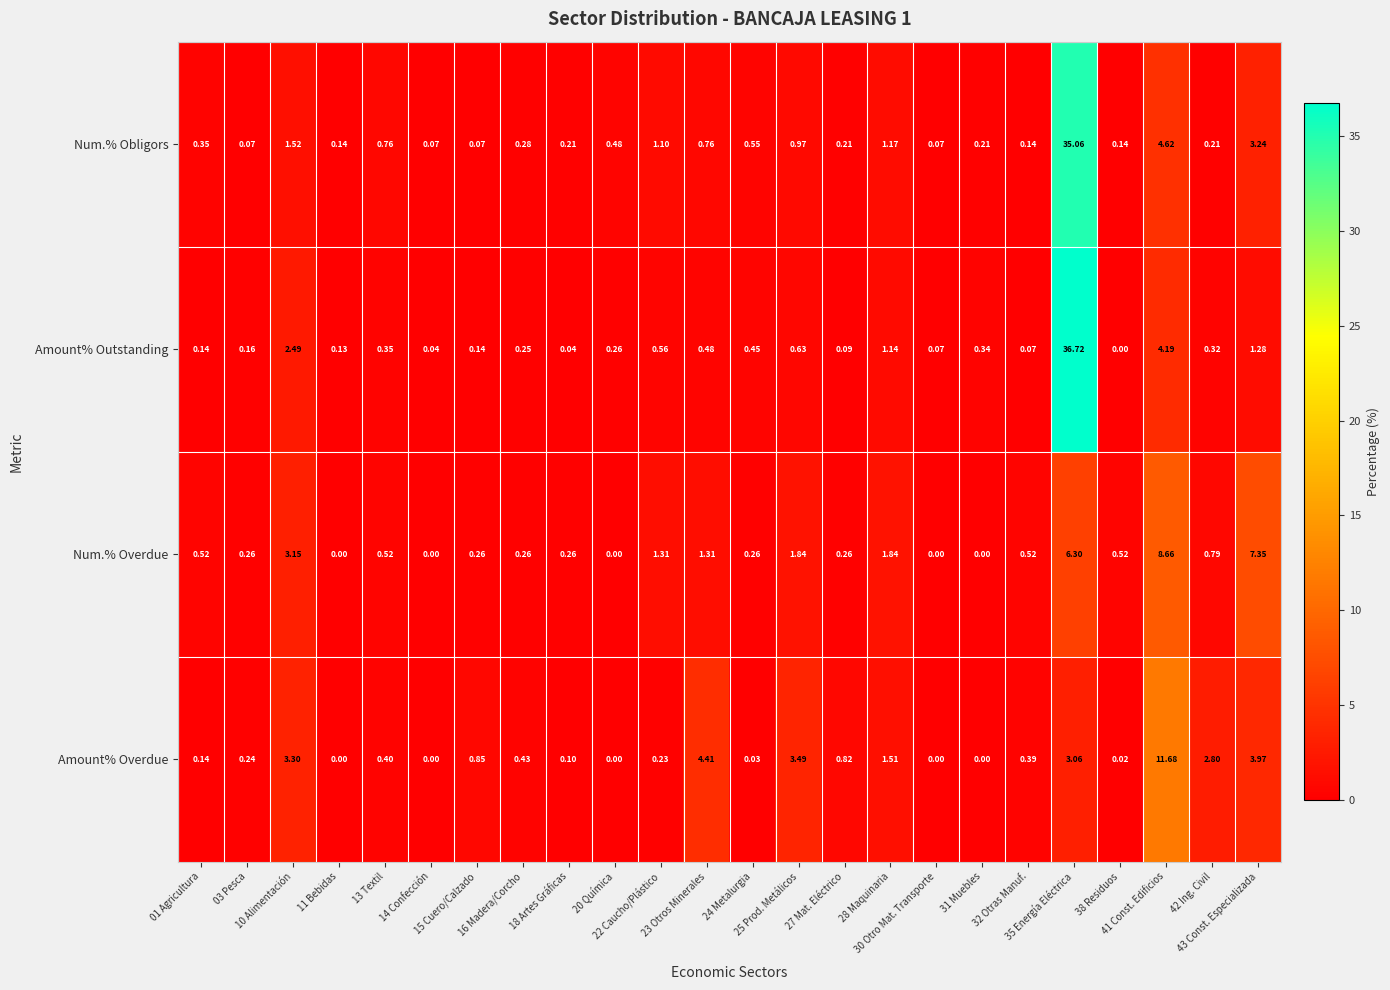

Rank the series by their maximum value, from lowest to highest.

Num.% Overdue, Amount% Overdue, Num.% Obligors, Amount% Outstanding